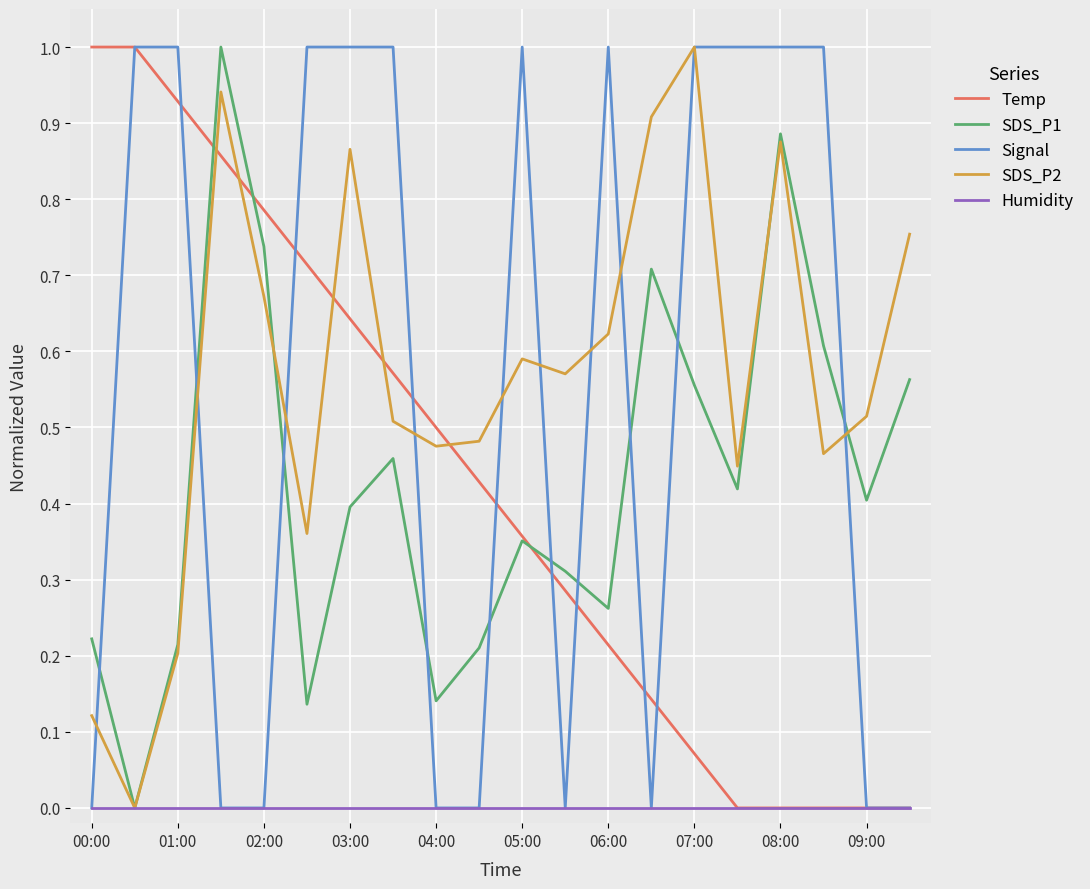

True or false: Temp and SDS_P2 intersect in this chart.

True